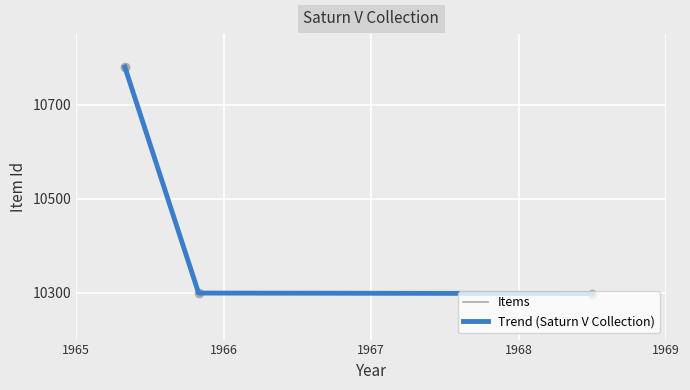

Does the chart display data point markers on the line(s)?

No